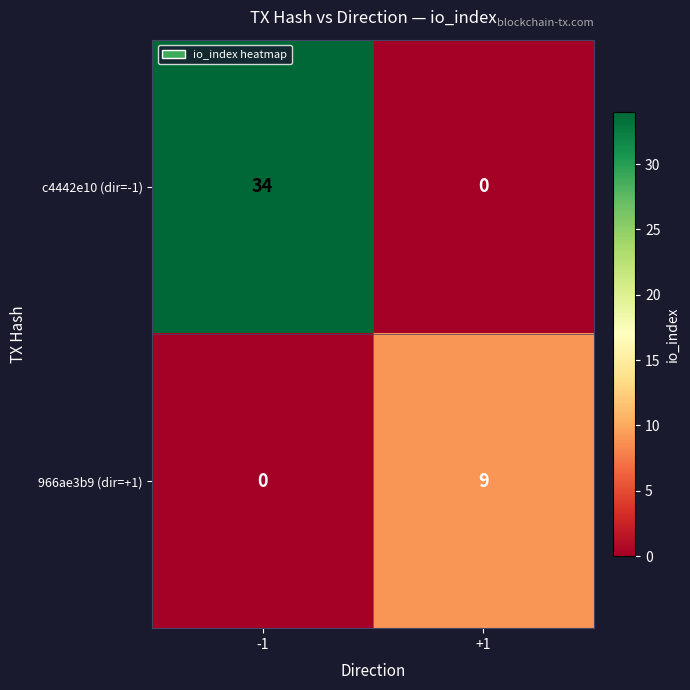

Rank the series by their average value, from lowest to highest.

966ae3b9 (dir=+1), c4442e10 (dir=-1)